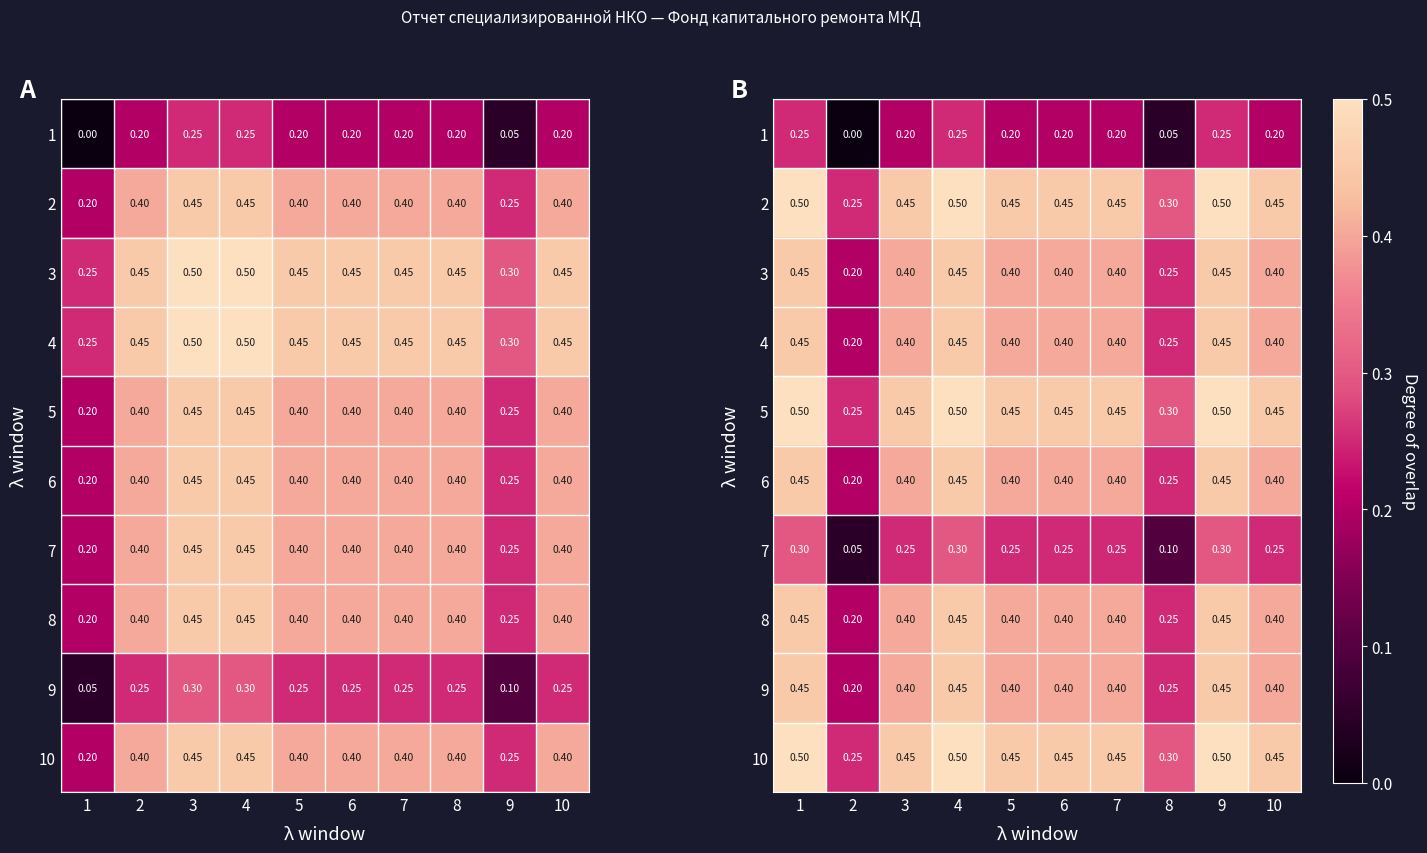

At which category is the sum across all series the highest?

1